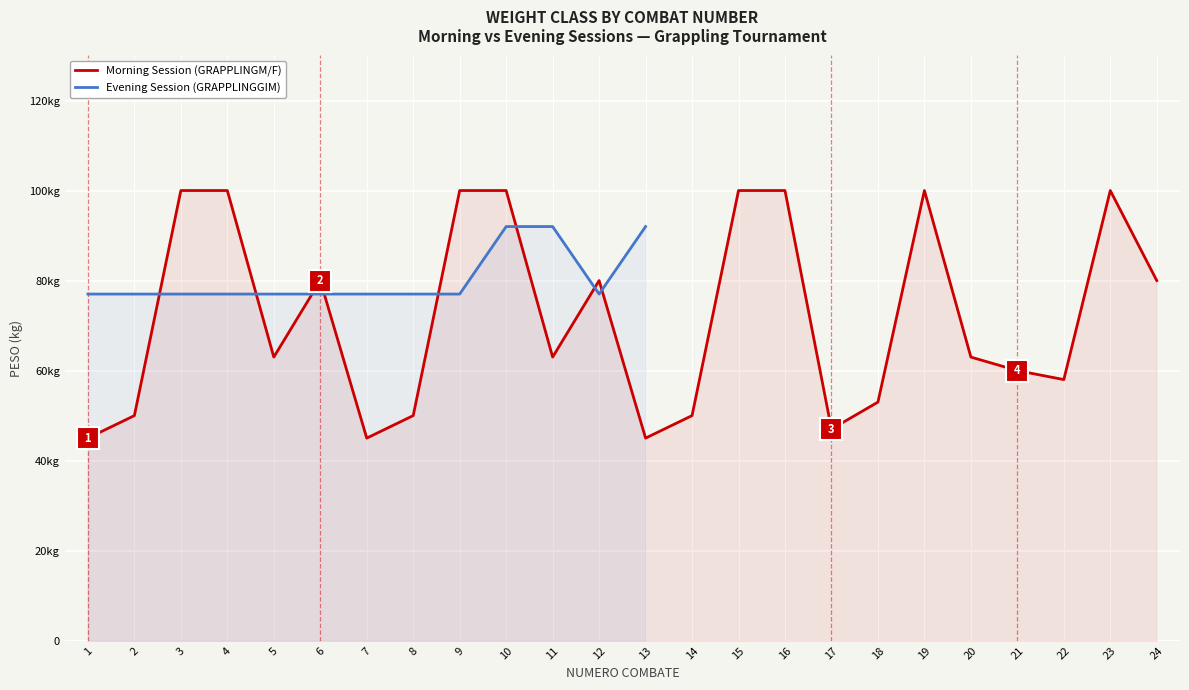

What is the value of the 23rd point from the left?

100